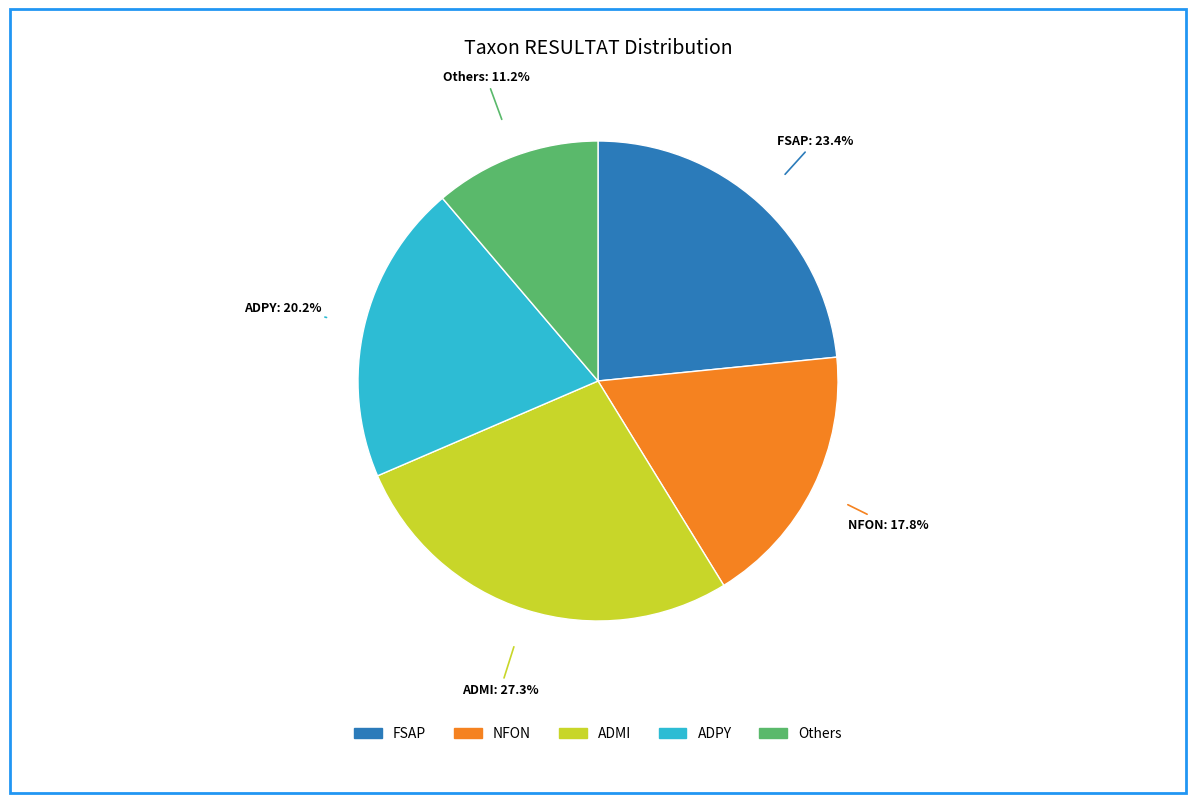

Does any single category account for the majority?

No